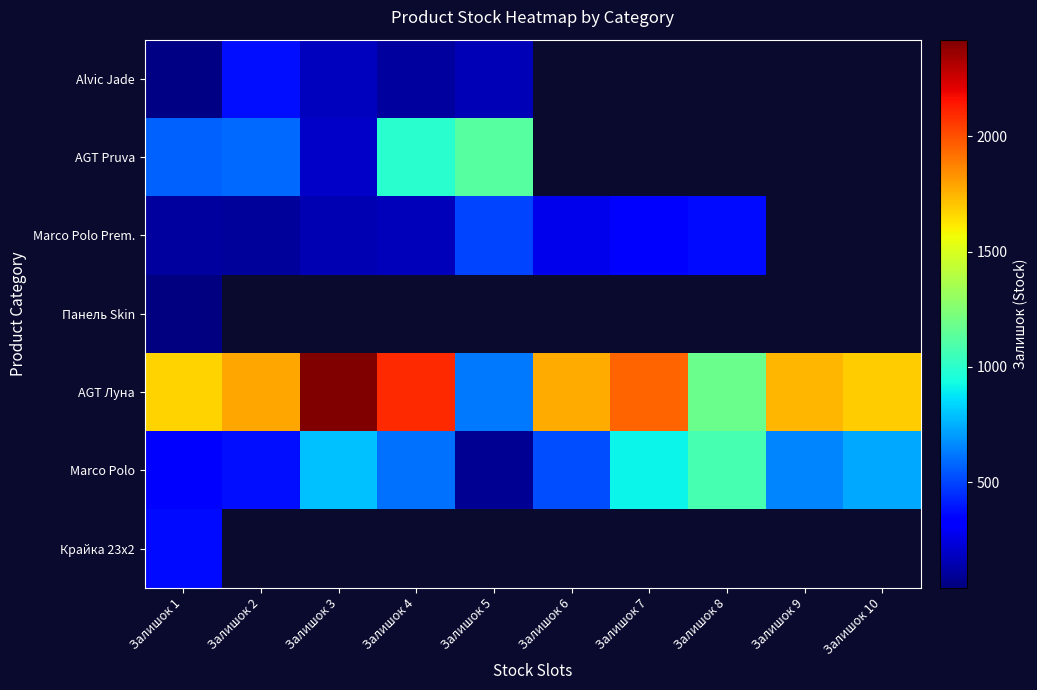

Between Залишок 7 and Залишок 1, which is larger?

Залишок 1